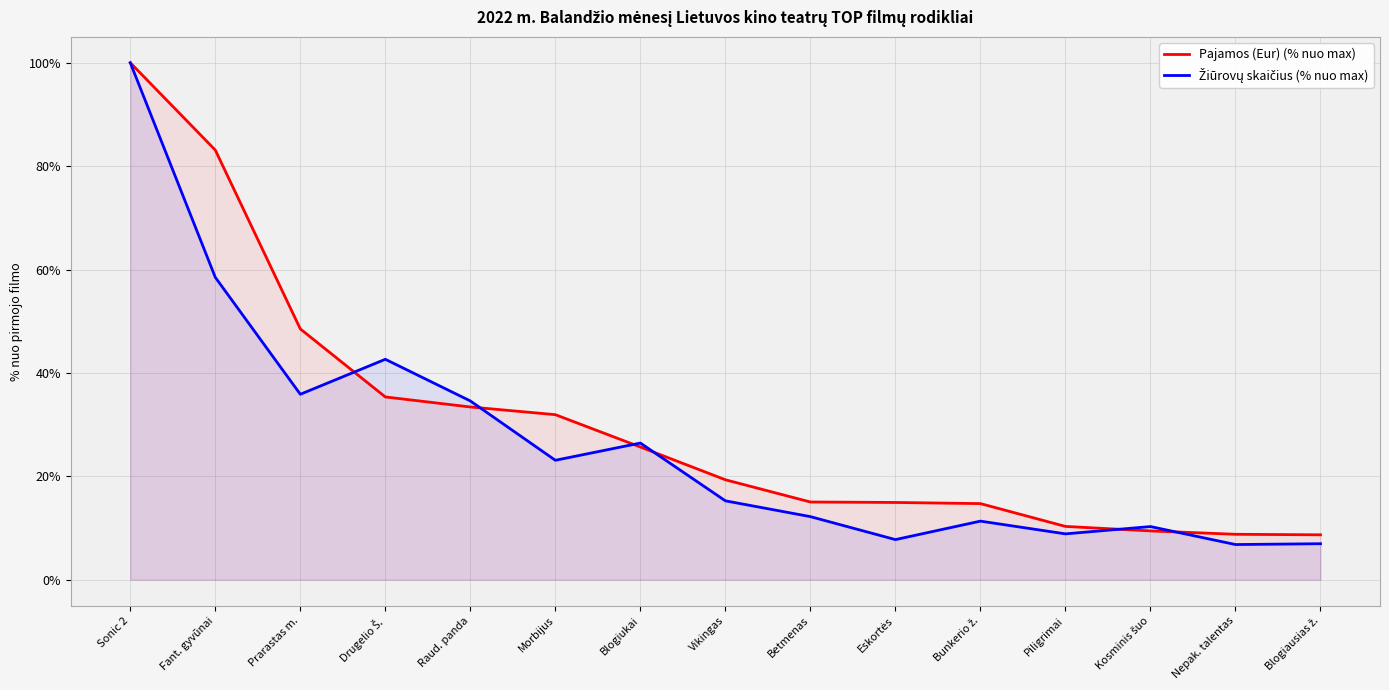

At which category is the sum across all series the highest?

Sonic 2